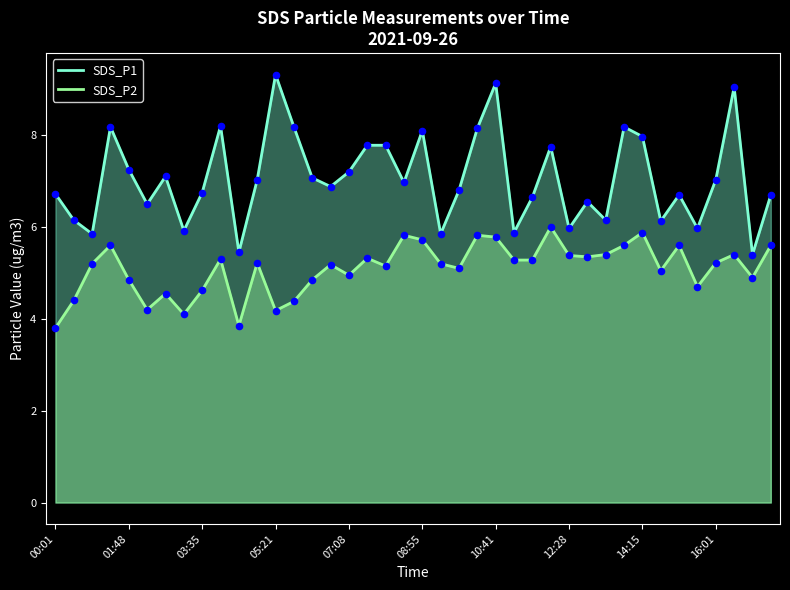

Which series contains the highest Y value?

SDS_P1